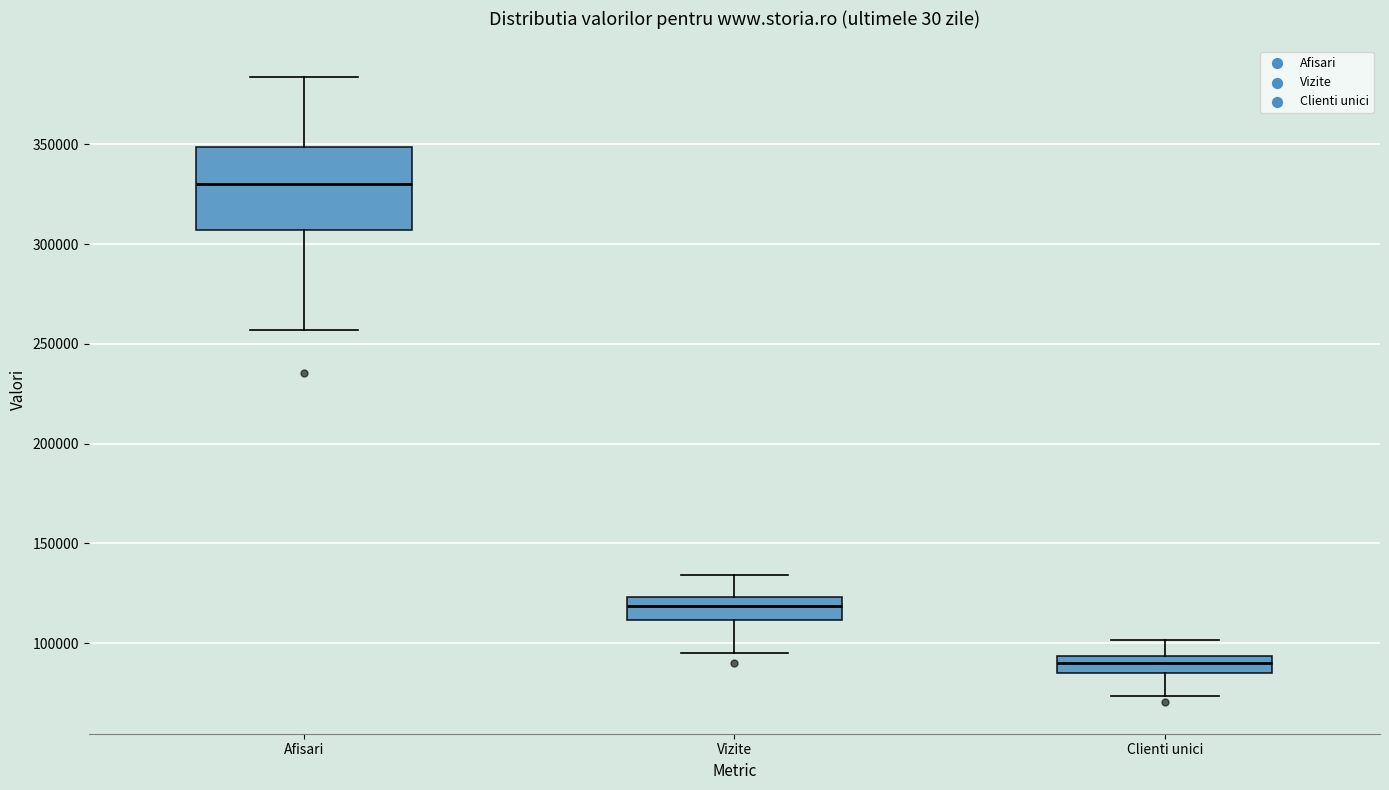

Reading left to right, read every box against the y-axis: the position of its median line, the range the box covers, and the ends of its whiskers. The values are not printed on the chart, so give them approximately, as read against the axis.

Afisari: median 330000, box 305000 to 350000, whiskers 255000 to 385000
Vizite: median 120000, box 110000 to 125000, whiskers 95000 to 135000
Clienti unici: median 90000, box 85000 to 95000, whiskers 75000 to 100000